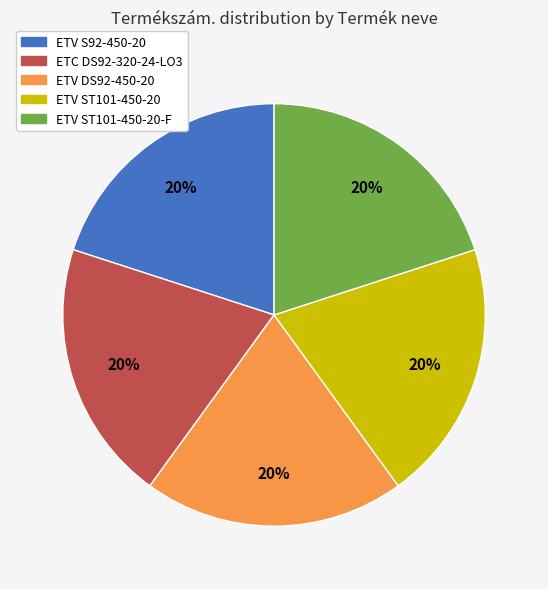

To the nearest percent, what is the average slice percentage?

20%